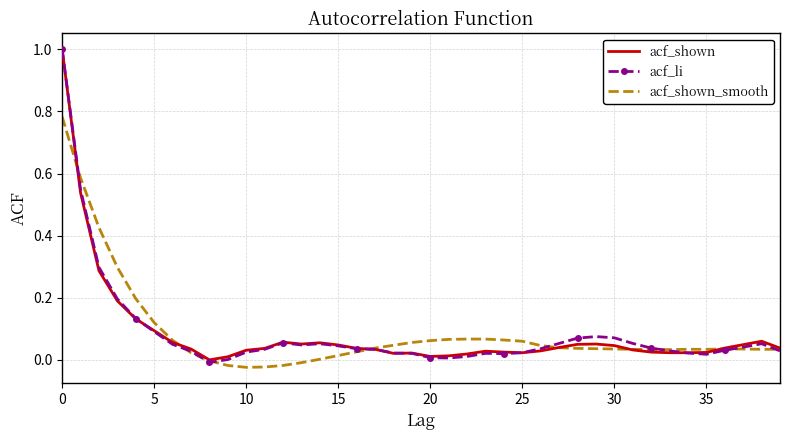

What is the greatest value displayed?

1.0